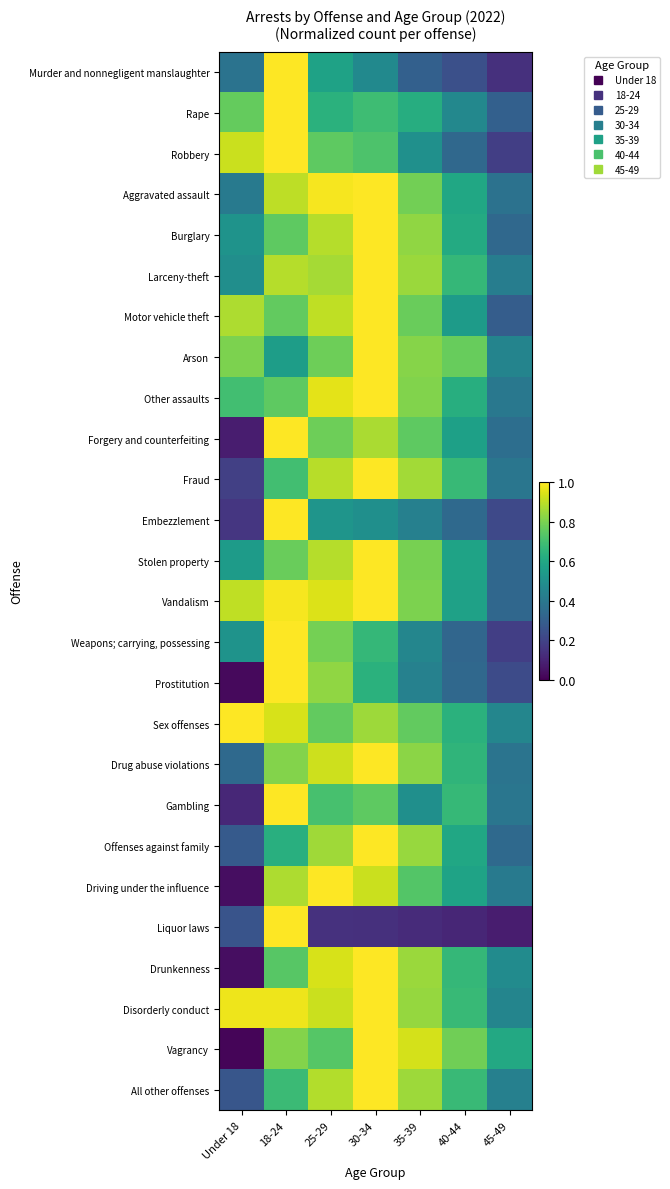

Reading right to left, list all the values displayed in this chart.

Murder and nonnegligent manslaughter: 45-49=0.1	40-44=0.2	35-39=0.3	30-34=0.5	25-29=0.6	18-24=1.0	Under 18=0.4
Rape: 45-49=0.3	40-44=0.5	35-39=0.6	30-34=0.7	25-29=0.6	18-24=1.0	Under 18=0.8
Robbery: 45-49=0.2	40-44=0.3	35-39=0.5	30-34=0.7	25-29=0.8	18-24=1.0	Under 18=0.9
Aggravated assault: 45-49=0.4	40-44=0.6	35-39=0.8	30-34=1.0	25-29=1.0	18-24=0.9	Under 18=0.4
Burglary: 45-49=0.3	40-44=0.6	35-39=0.8	30-34=1.0	25-29=0.9	18-24=0.8	Under 18=0.5
Larceny-theft: 45-49=0.4	40-44=0.7	35-39=0.9	30-34=1.0	25-29=0.9	18-24=0.9	Under 18=0.5
Motor vehicle theft: 45-49=0.3	40-44=0.5	35-39=0.8	30-34=1.0	25-29=0.9	18-24=0.8	Under 18=0.9
Arson: 45-49=0.5	40-44=0.8	35-39=0.8	30-34=1.0	25-29=0.8	18-24=0.6	Under 18=0.8
Other assaults: 45-49=0.4	40-44=0.6	35-39=0.8	30-34=1.0	25-29=1.0	18-24=0.8	Under 18=0.7
Forgery and counterfeiting: 45-49=0.4	40-44=0.6	35-39=0.8	30-34=0.9	25-29=0.8	18-24=1.0	Under 18=0.1
Fraud: 45-49=0.4	40-44=0.7	35-39=0.9	30-34=1.0	25-29=0.9	18-24=0.7	Under 18=0.2
Embezzlement: 45-49=0.2	40-44=0.3	35-39=0.4	30-34=0.5	25-29=0.5	18-24=1.0	Under 18=0.2
Stolen property: 45-49=0.3	40-44=0.6	35-39=0.8	30-34=1.0	25-29=0.9	18-24=0.8	Under 18=0.6
Vandalism: 45-49=0.3	40-44=0.6	35-39=0.8	30-34=1.0	25-29=0.9	18-24=1.0	Under 18=0.9
Weapons; carrying, possessing: 45-49=0.2	40-44=0.3	35-39=0.5	30-34=0.7	25-29=0.8	18-24=1.0	Under 18=0.5
Prostitution: 45-49=0.2	40-44=0.3	35-39=0.4	30-34=0.6	25-29=0.8	18-24=1.0	Under 18=0.0
Sex offenses: 45-49=0.5	40-44=0.6	35-39=0.8	30-34=0.9	25-29=0.8	18-24=0.9	Under 18=1.0
Drug abuse violations: 45-49=0.4	40-44=0.7	35-39=0.8	30-34=1.0	25-29=0.9	18-24=0.8	Under 18=0.3
Gambling: 45-49=0.4	40-44=0.7	35-39=0.5	30-34=0.8	25-29=0.7	18-24=1.0	Under 18=0.1
Offenses against family: 45-49=0.3	40-44=0.6	35-39=0.8	30-34=1.0	25-29=0.9	18-24=0.6	Under 18=0.3
Driving under the influence: 45-49=0.4	40-44=0.6	35-39=0.7	30-34=0.9	25-29=1.0	18-24=0.9	Under 18=0.0
Liquor laws: 45-49=0.1	40-44=0.1	35-39=0.1	30-34=0.1	25-29=0.1	18-24=1.0	Under 18=0.3
Drunkenness: 45-49=0.5	40-44=0.7	35-39=0.8	30-34=1.0	25-29=0.9	18-24=0.7	Under 18=0.0
Disorderly conduct: 45-49=0.5	40-44=0.7	35-39=0.8	30-34=1.0	25-29=0.9	18-24=1.0	Under 18=1.0
Vagrancy: 45-49=0.6	40-44=0.8	35-39=0.9	30-34=1.0	25-29=0.7	18-24=0.8	Under 18=0.0
All other offenses: 45-49=0.4	40-44=0.7	35-39=0.9	30-34=1.0	25-29=0.9	18-24=0.7	Under 18=0.3